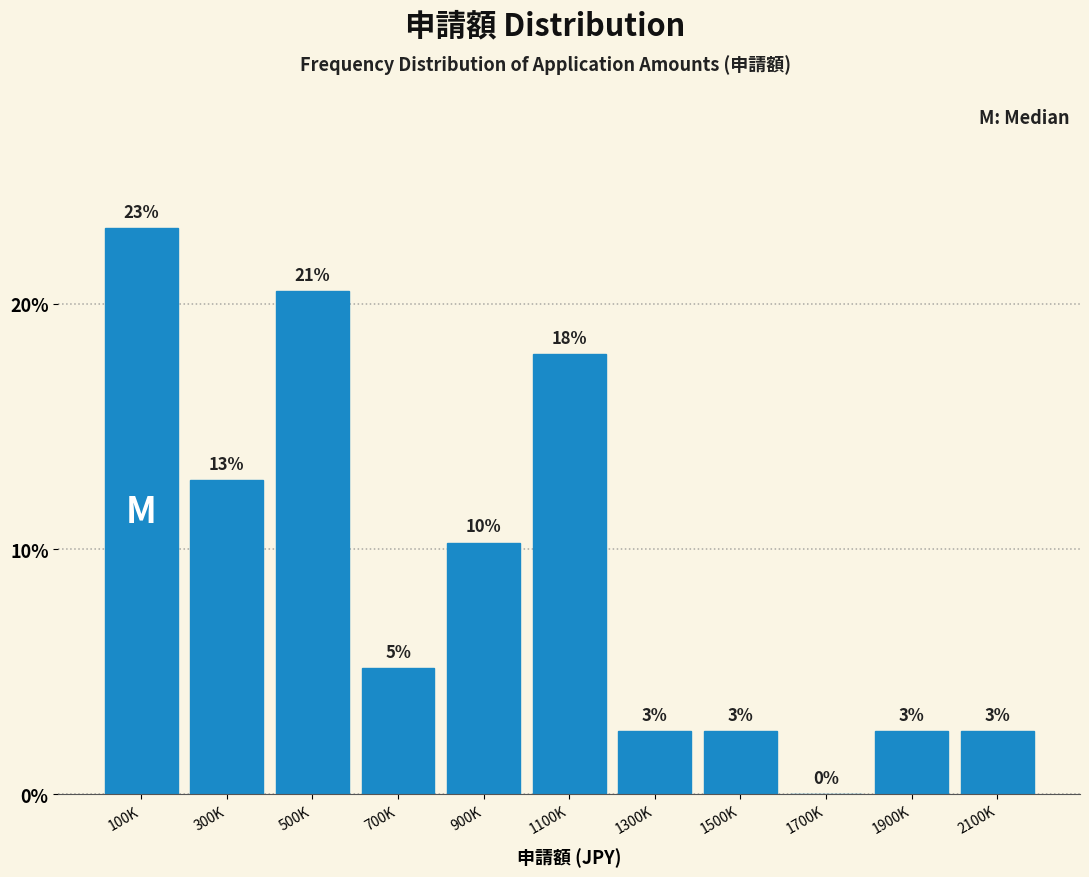

Are the bars horizontal?

No